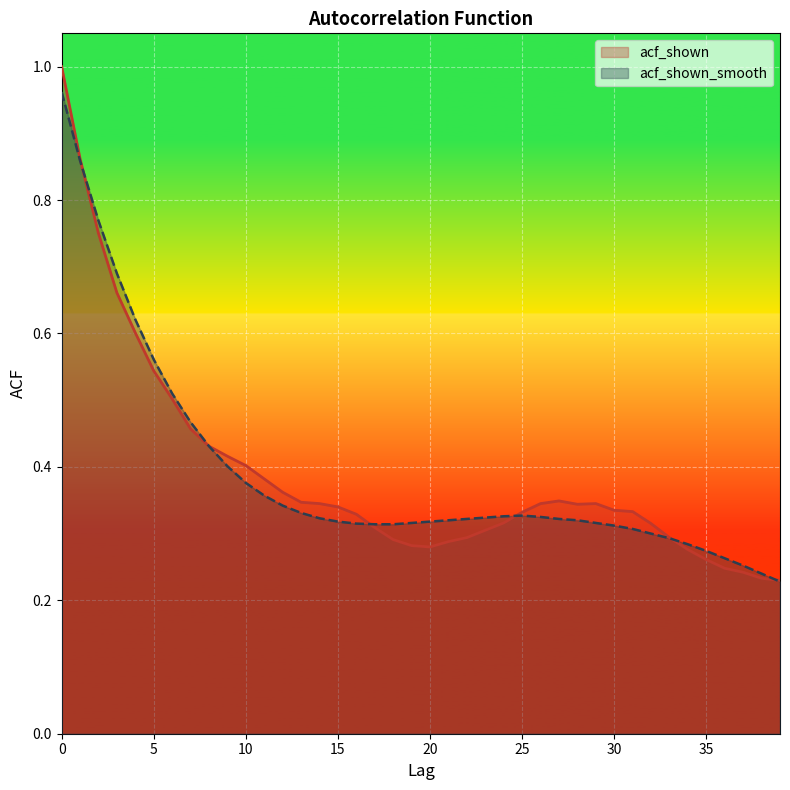

What are all the series names shown in the legend?

acf_shown, acf_shown_smooth